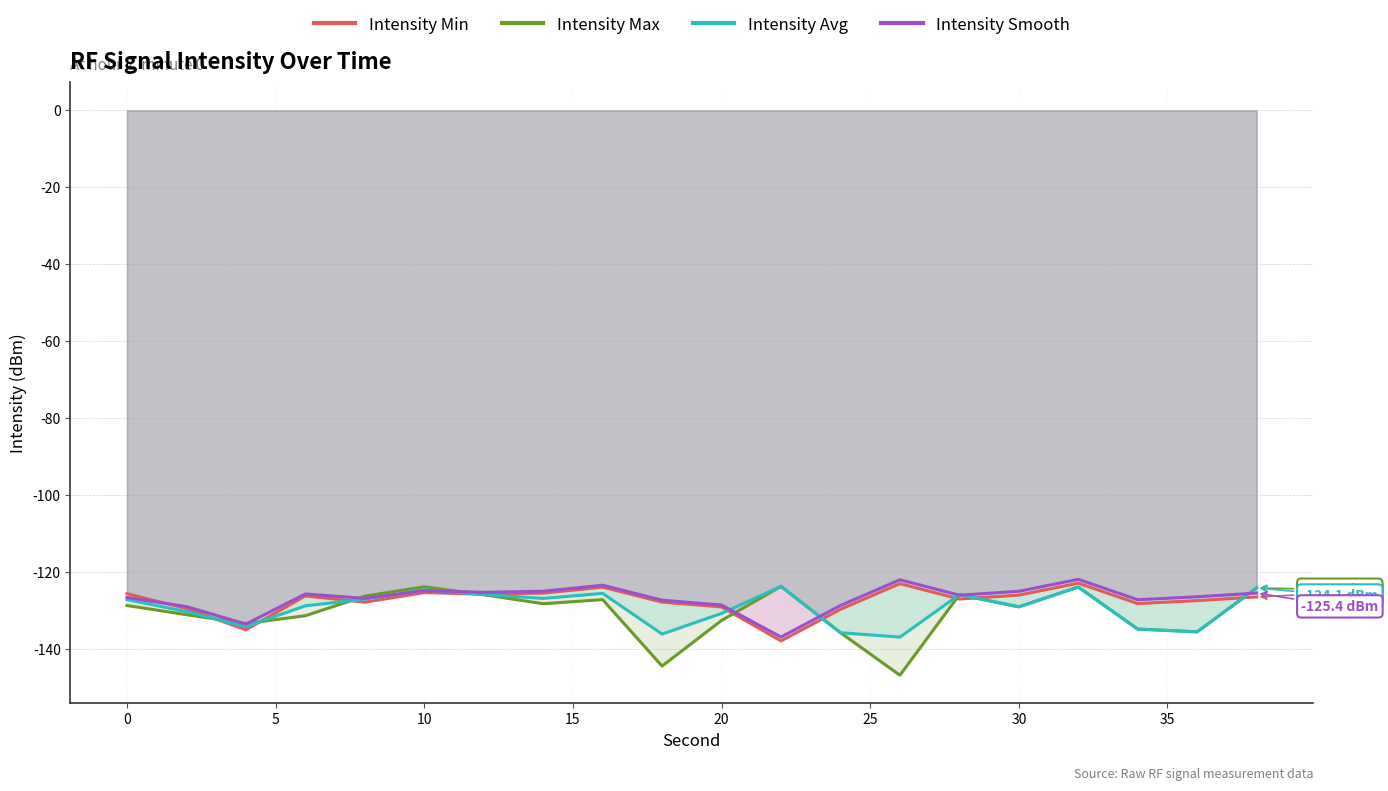

True or false: Intensity Smooth has a value of -71.8 at 30.

False